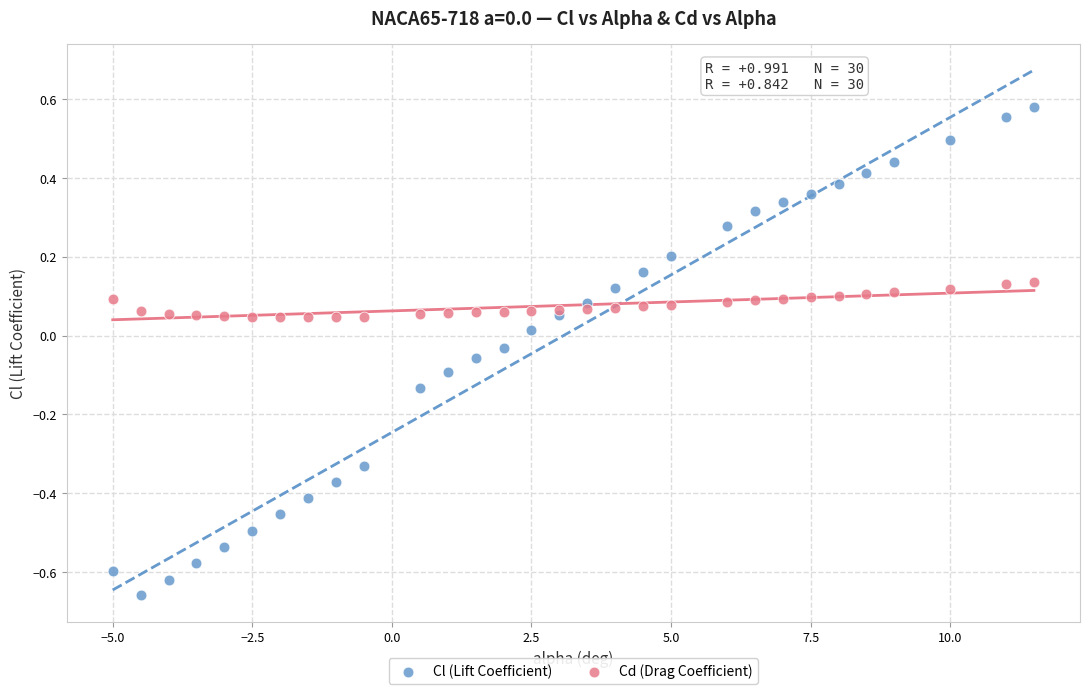

Which series contains the highest Y value?

Cl (Lift Coefficient)